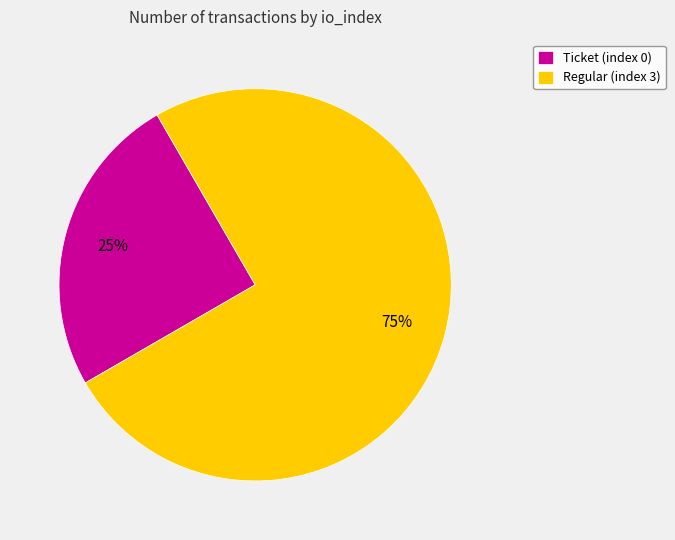

Is the sum of Ticket (index 0) and Regular (index 3) greater than half?

Yes